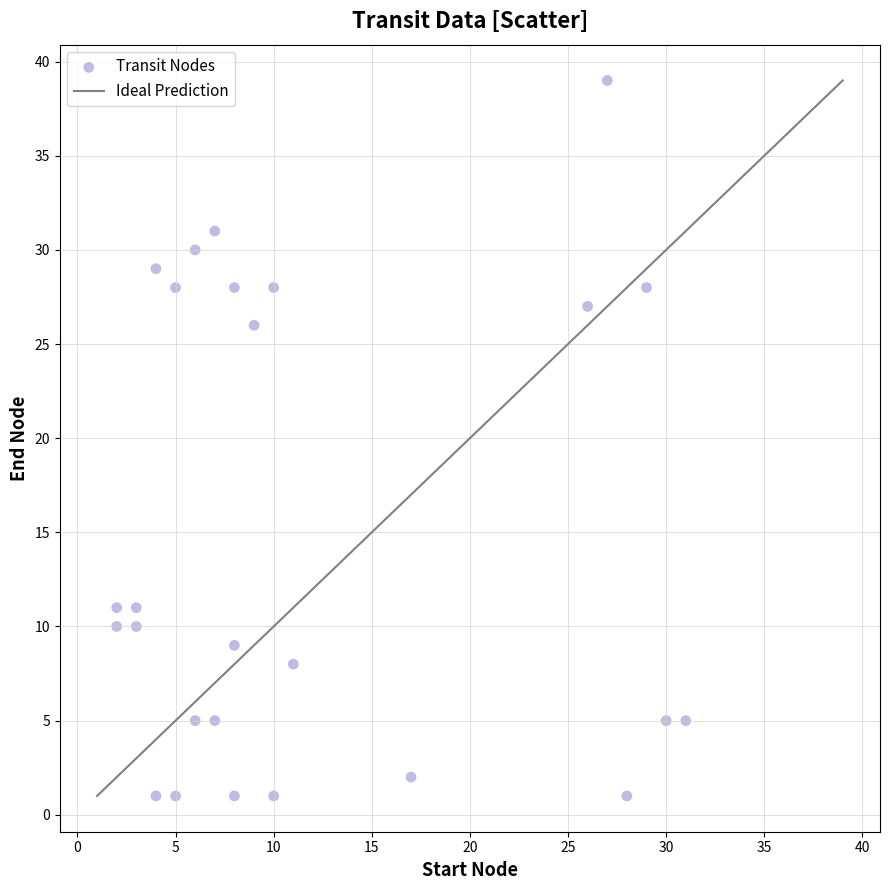

What is the range of X values (max minus min)?

29